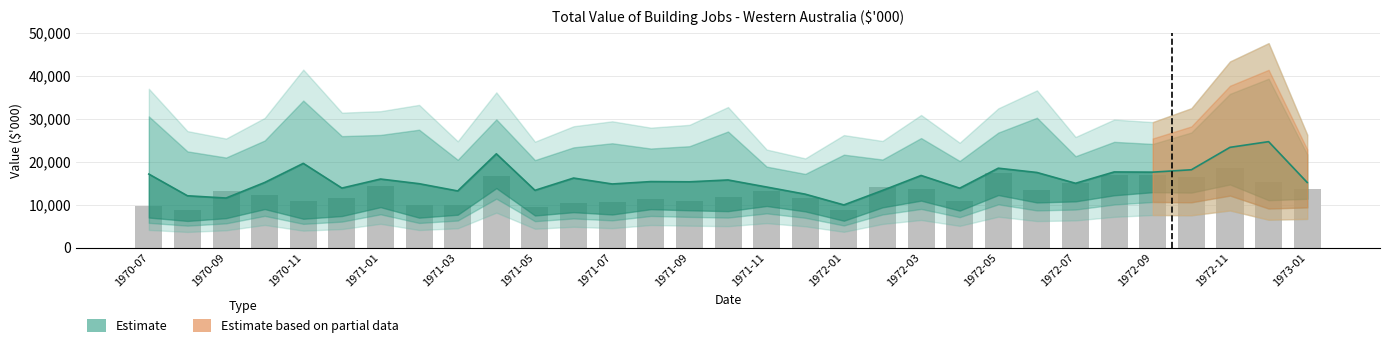

What position from the right is 1972-03?

11